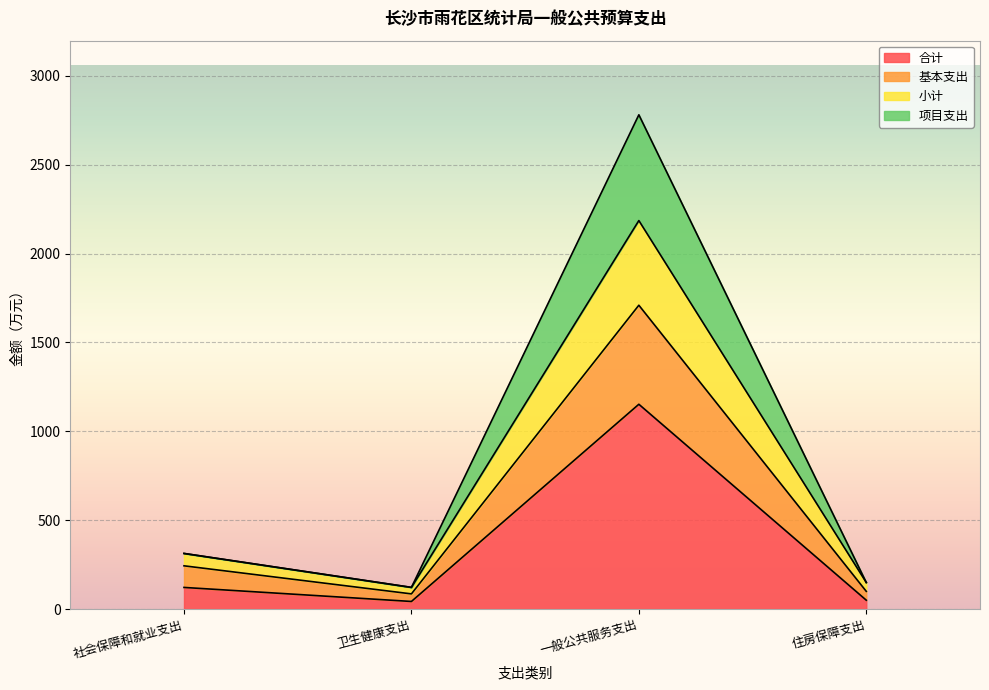

Is it true that 合计 equals 121.6 at 社会保障和就业支出?

True